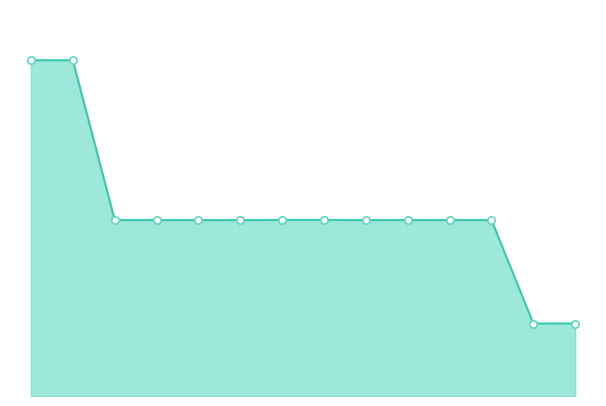

How many lines are shown in the chart?

1